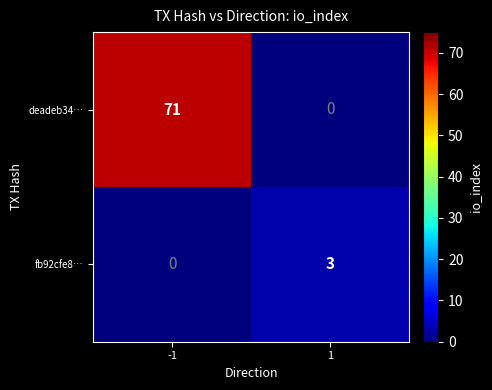

List the labels in order of fb92cfe8… value, smallest first.

-1, 1